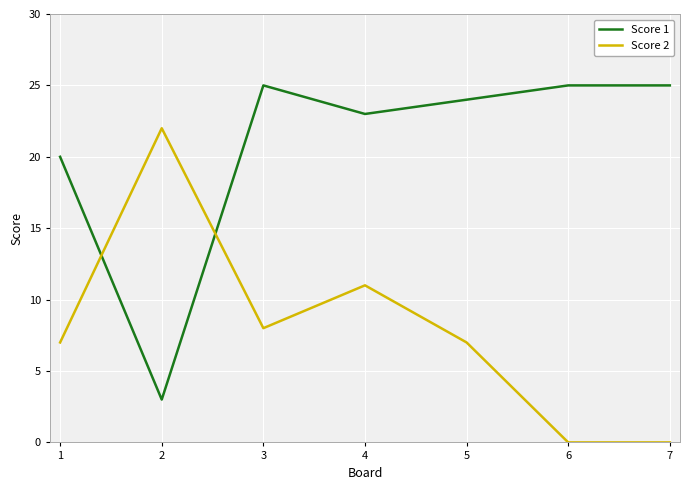

Which series ends up on top after the final intersection of Score 1 and Score 2?

Score 1